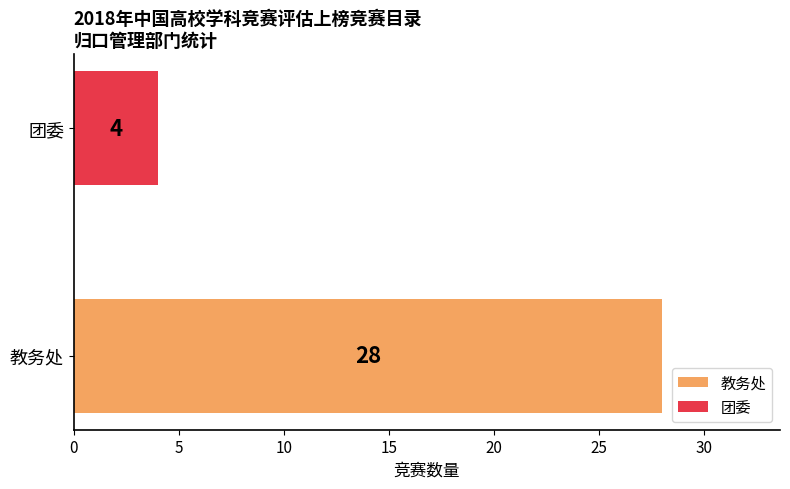

Count the number of data series in this chart.

1